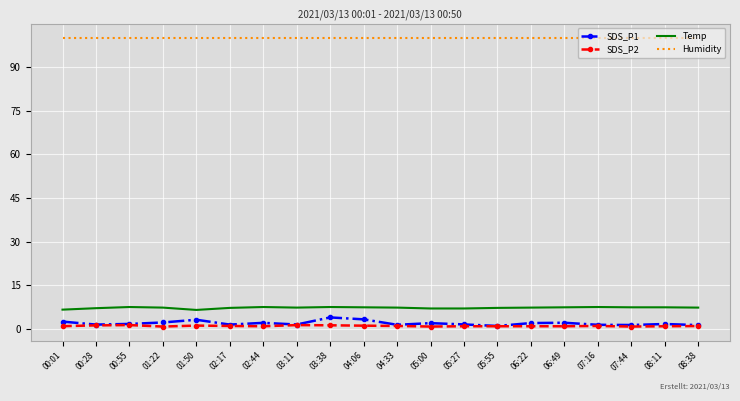

Which series has the largest total across all categories?

Humidity